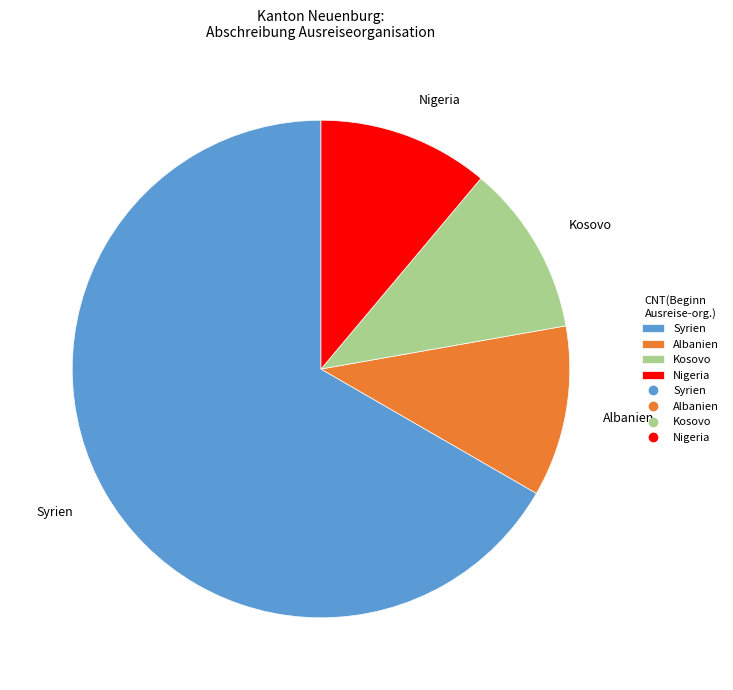

How many slices are in this pie chart?

4